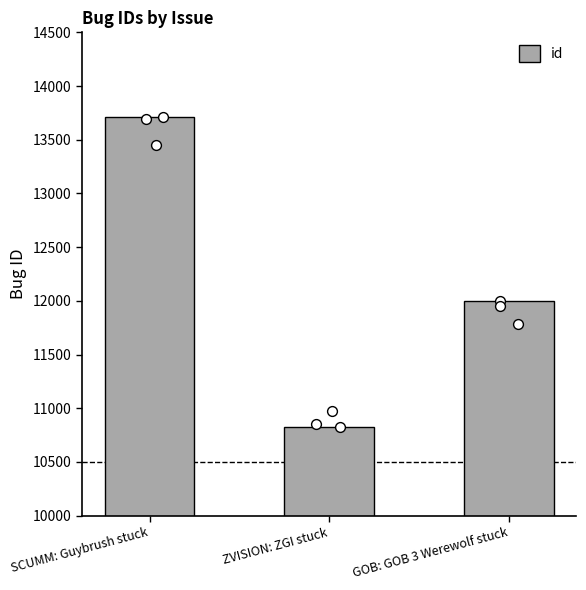

What is the change in value from SCUMM: Guybrush stuck to ZVISION: ZGI stuck?

-2889